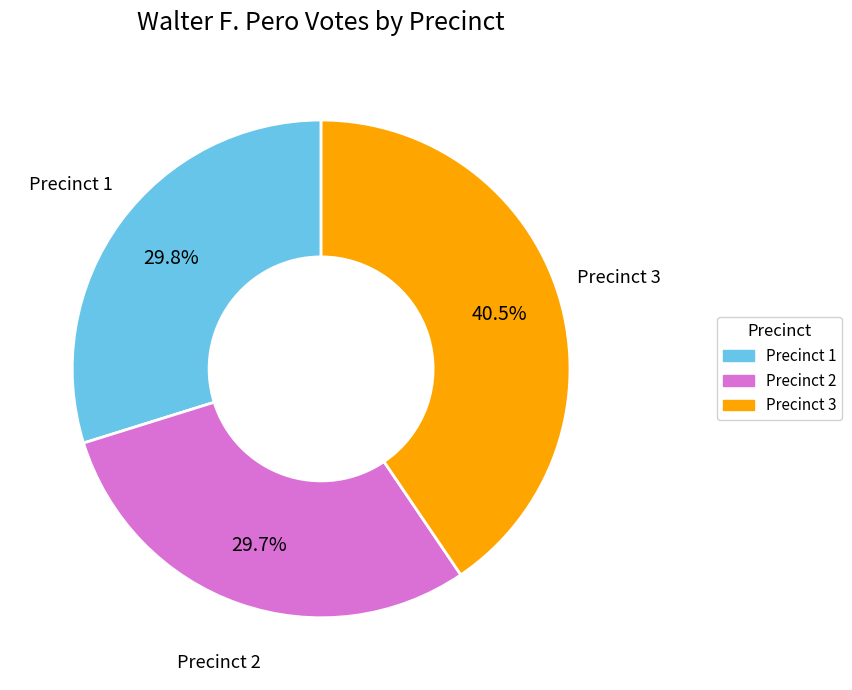

Is there any slice that represents more than half of the pie?

No